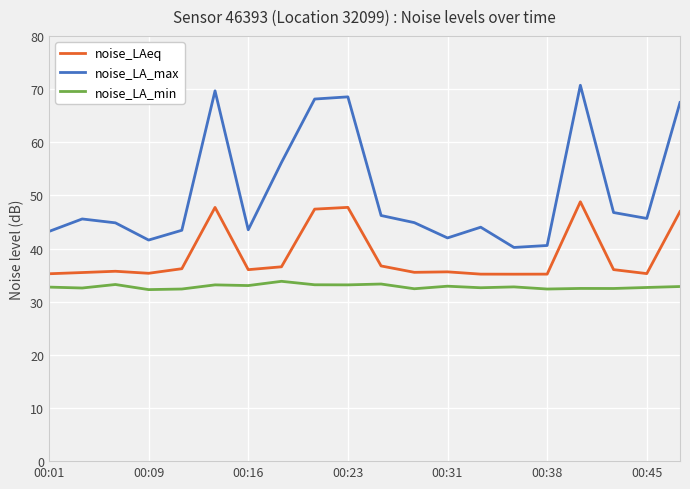

Rank the series by their maximum value, from highest to lowest.

noise_LA_max, noise_LAeq, noise_LA_min